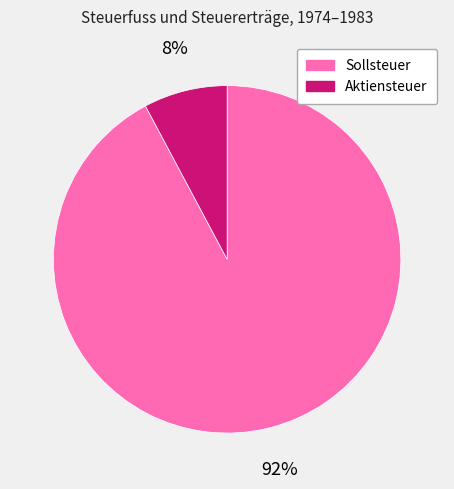

True or false: Aktiensteuer accounts for 8% of the total.

True